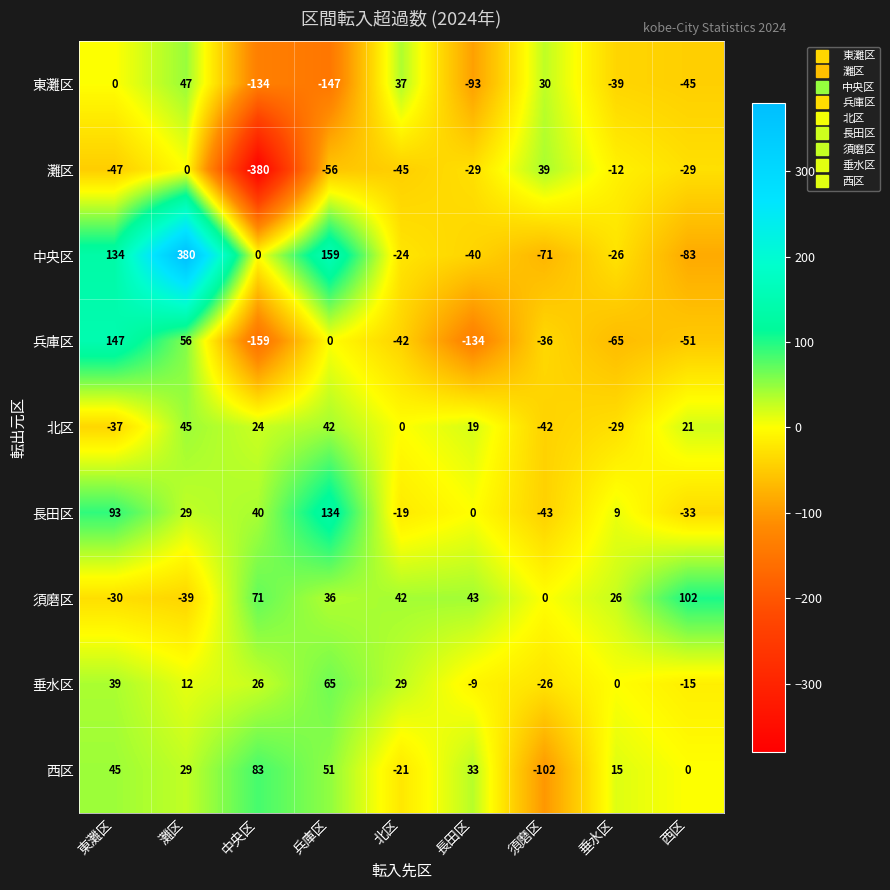

What is the difference between the 垂水区 values at 中央区 and 垂水区?

26